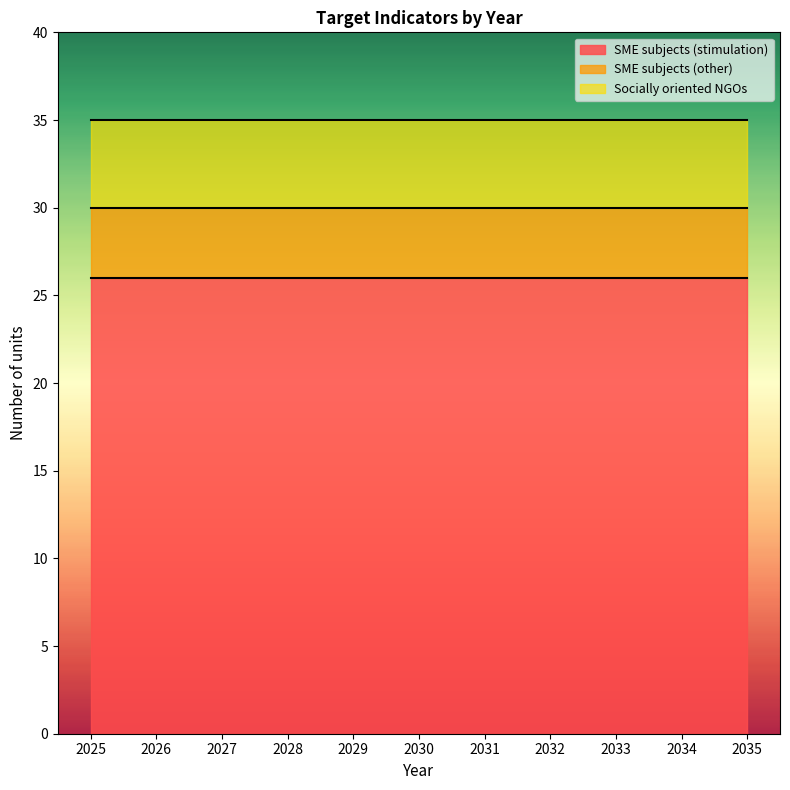

Reading right to left, list all the values displayed in this chart.

SME subjects (stimulation): 26	26	26	26	26	26	26	26	26	26	26
SME subjects (other): 4	4	4	4	4	4	4	4	4	4	4
Socially oriented NGOs: 5	5	5	5	5	5	5	5	5	5	5